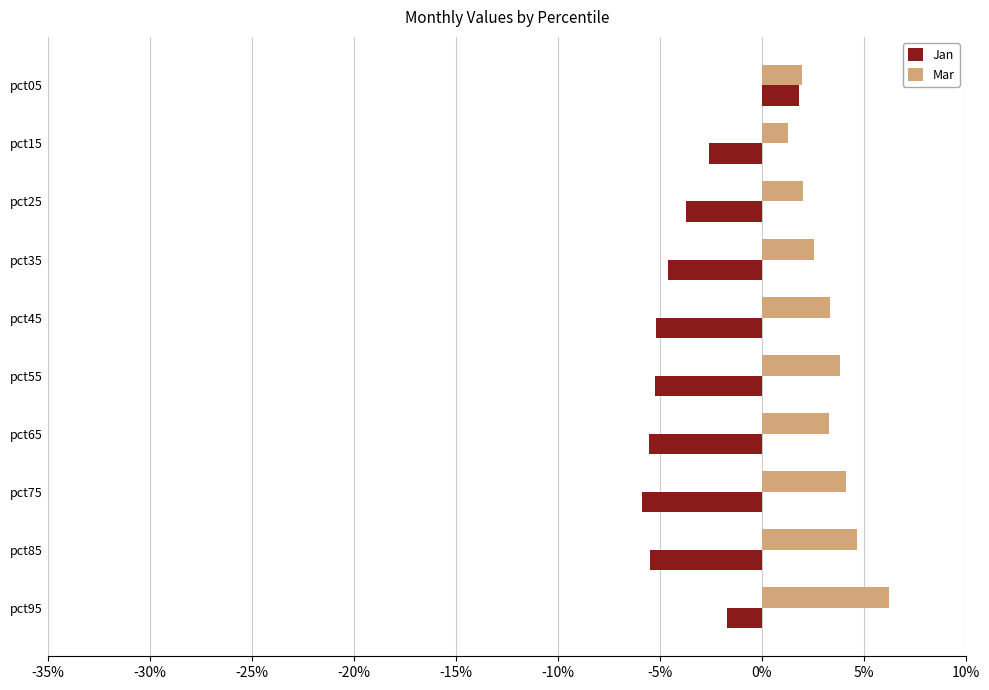

What is the minimum value shown in the chart?

-0.1